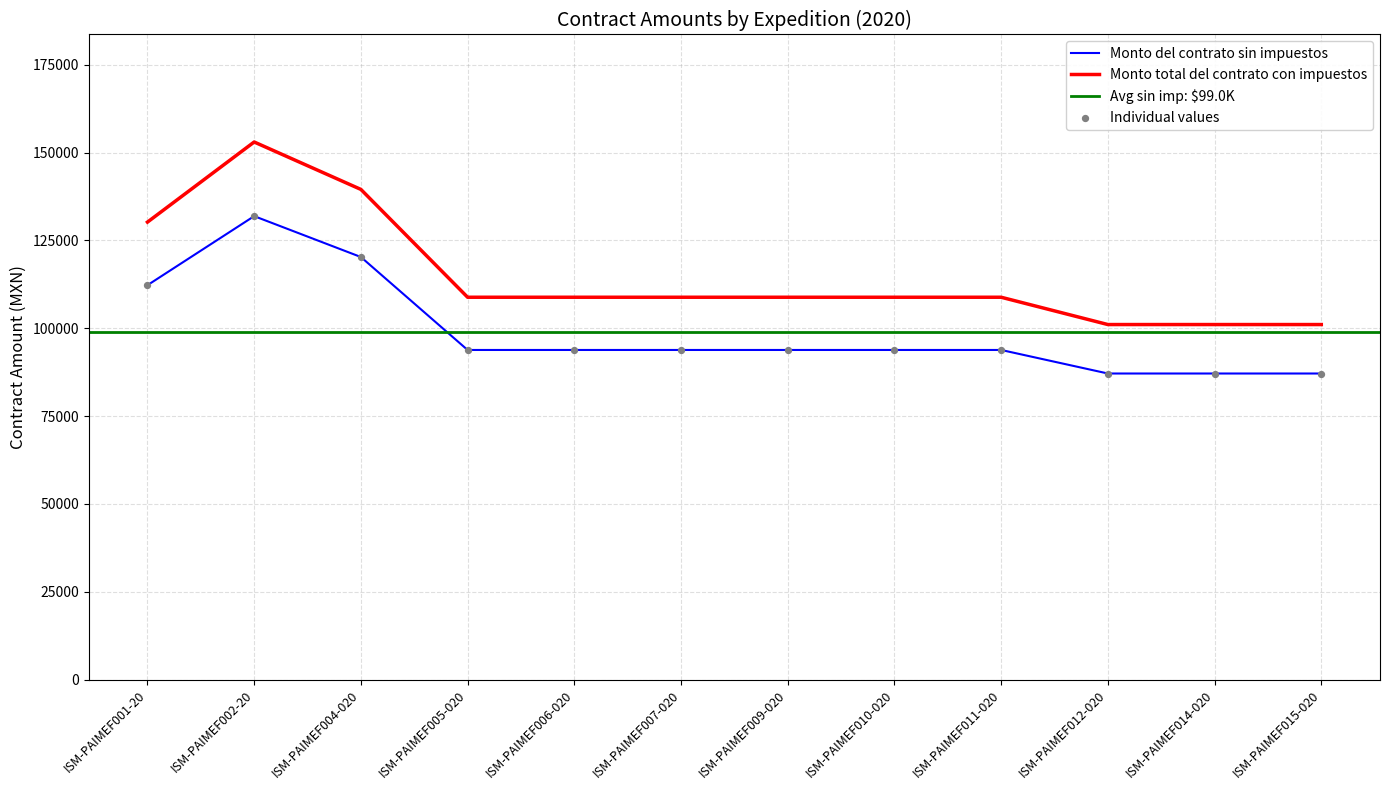

Which series has the largest total across all categories?

Monto total del contrato con impuestos